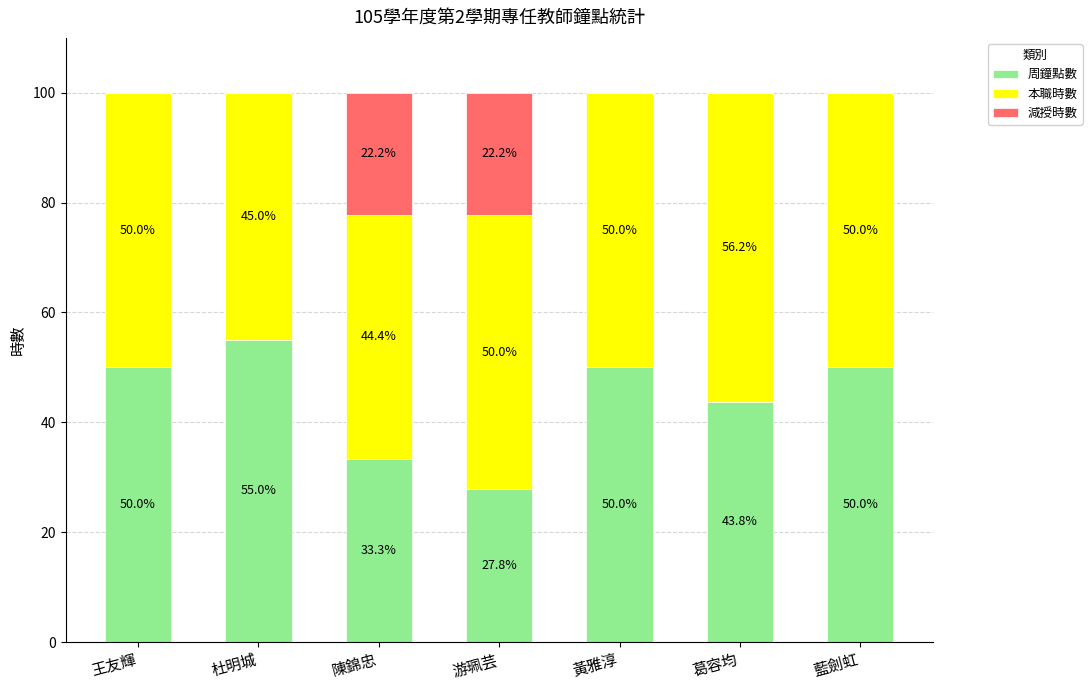

Reading left to right, transcribe the values for 周鐘點數.

王友輝=50.0	杜明城=55.0	陳錦忠=33.3	游珮芸=27.8	黃雅淳=50.0	葛容均=43.8	藍劍虹=50.0